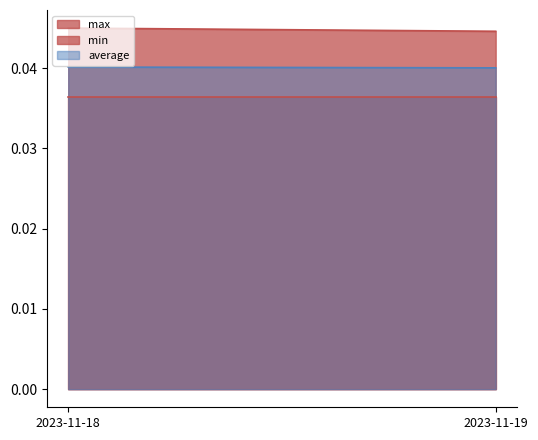

List the series in order of their peak value, highest first.

max, average, min